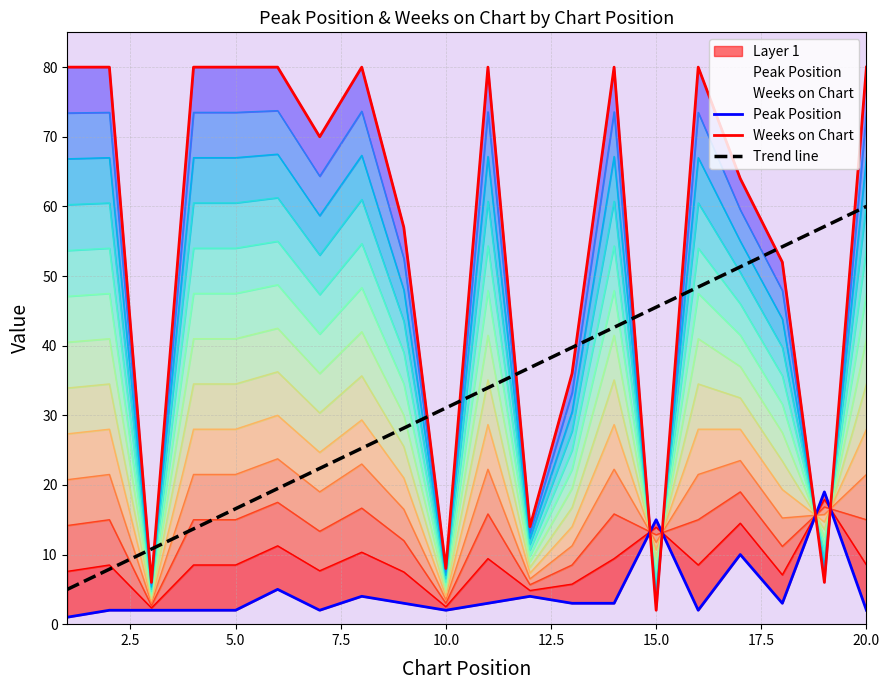

Where is Trend line nearest to the value 32?

10.0